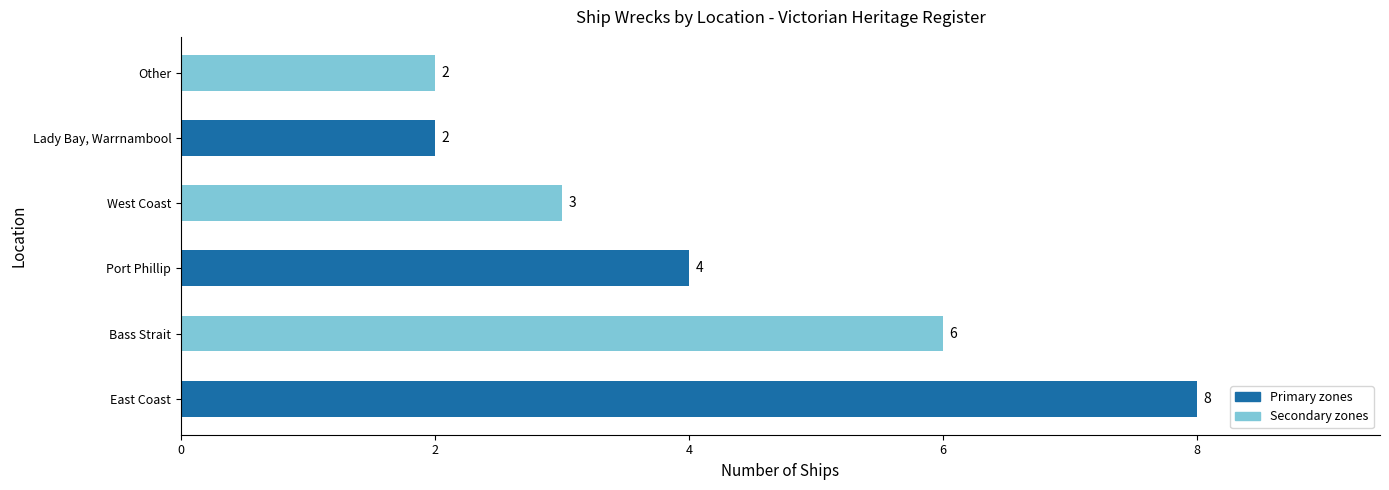

Which label corresponds to the largest value in the chart?

East Coast